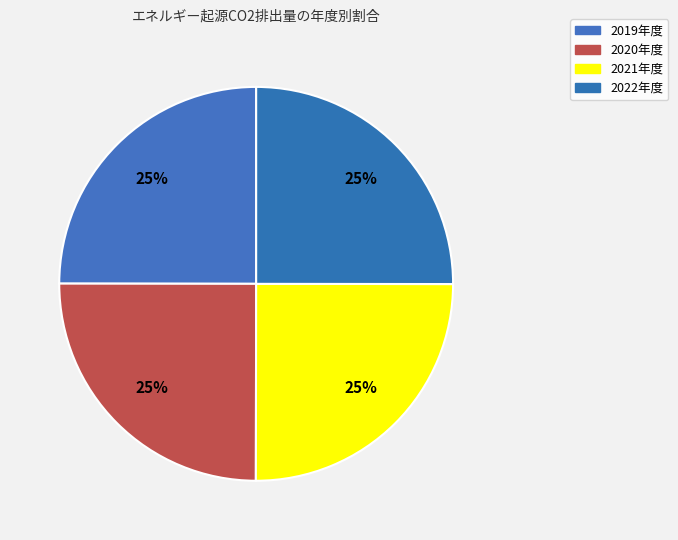

Is there any slice that represents more than half of the pie?

No